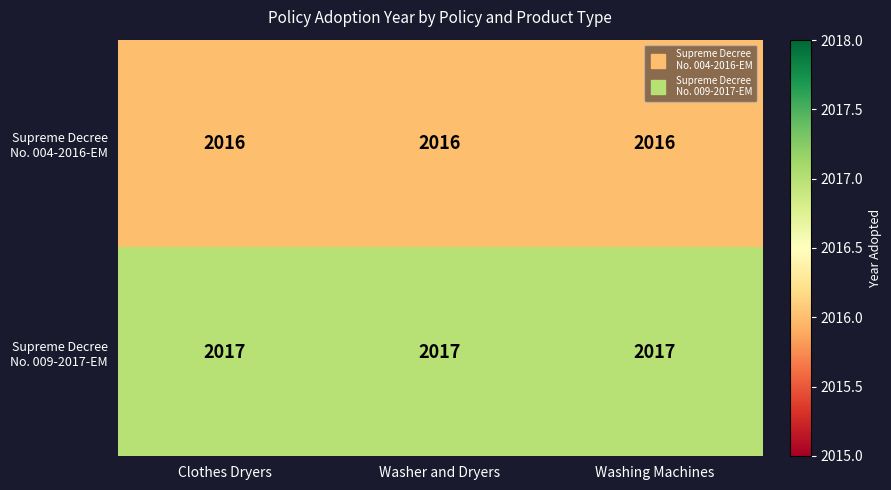

What is the spread (max minus min) of values at Washer and Dryers?

1